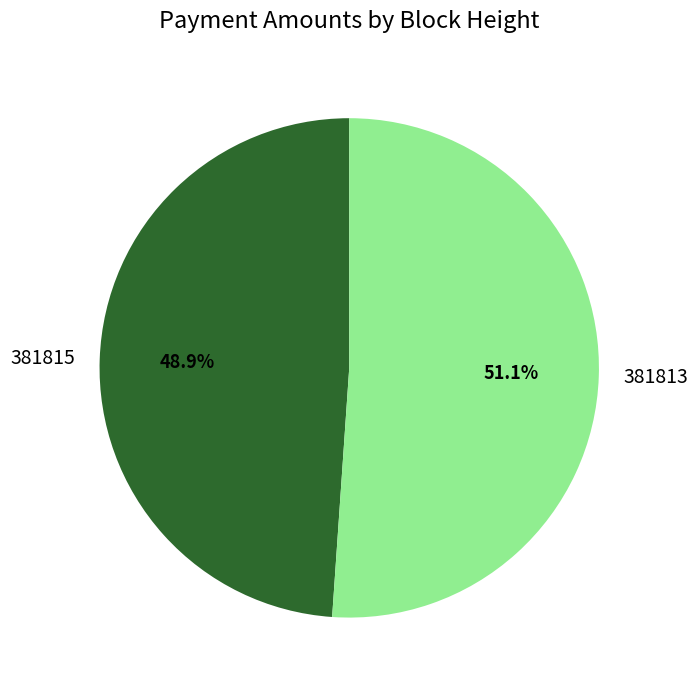

Which slice is the smallest?

381815